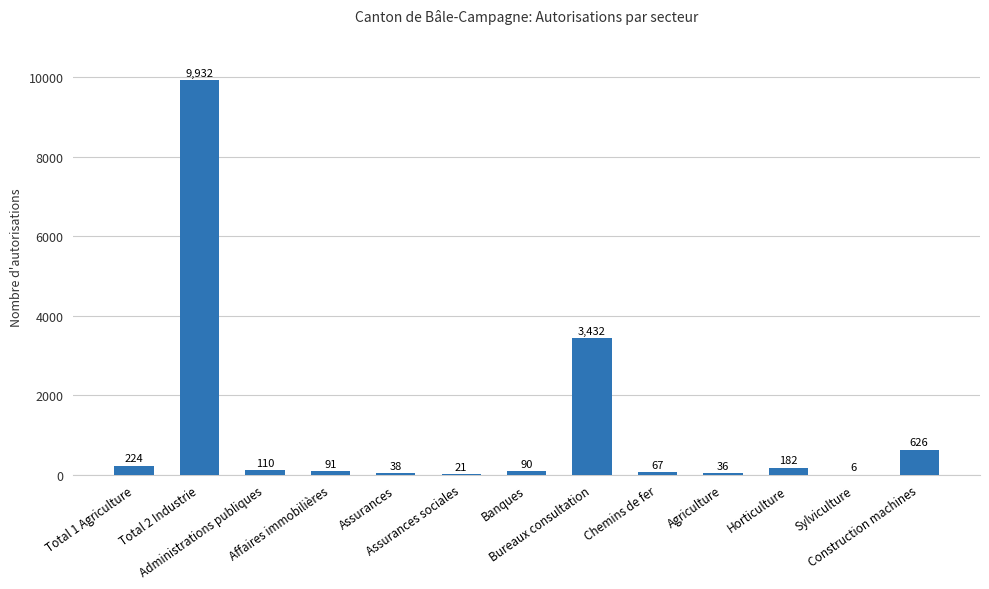

Where does the data first go above 91?

Total 1 Agriculture